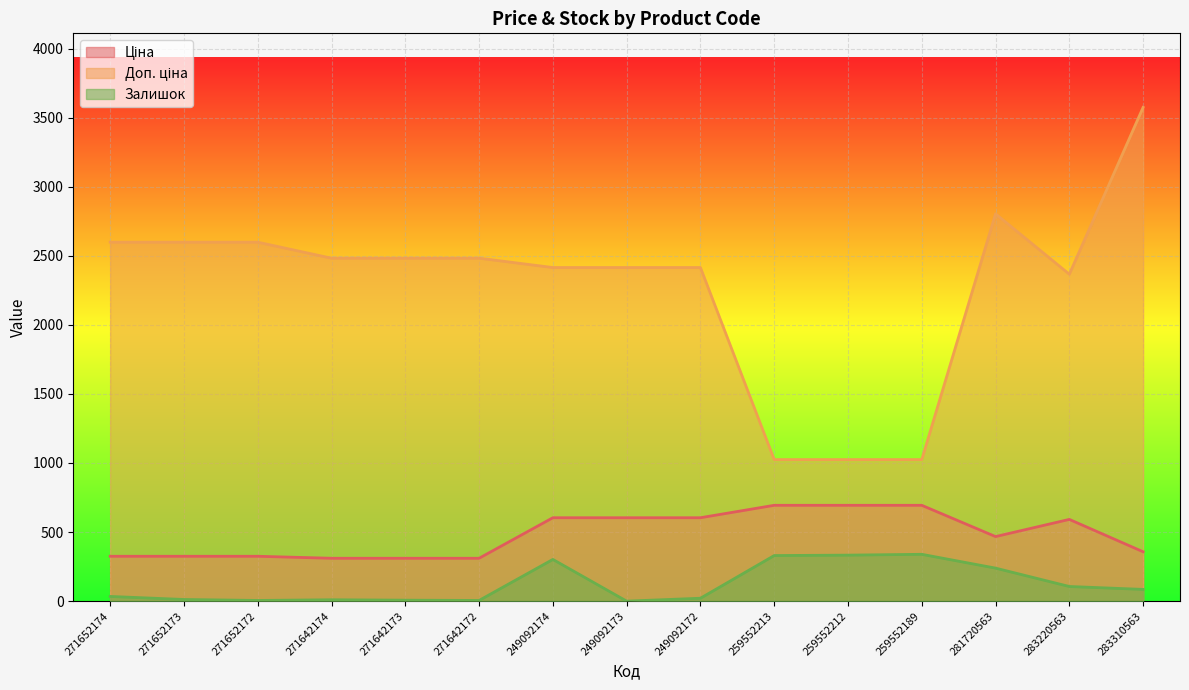

What are all the series names shown in the legend?

Ціна, Доп. ціна, Залишок